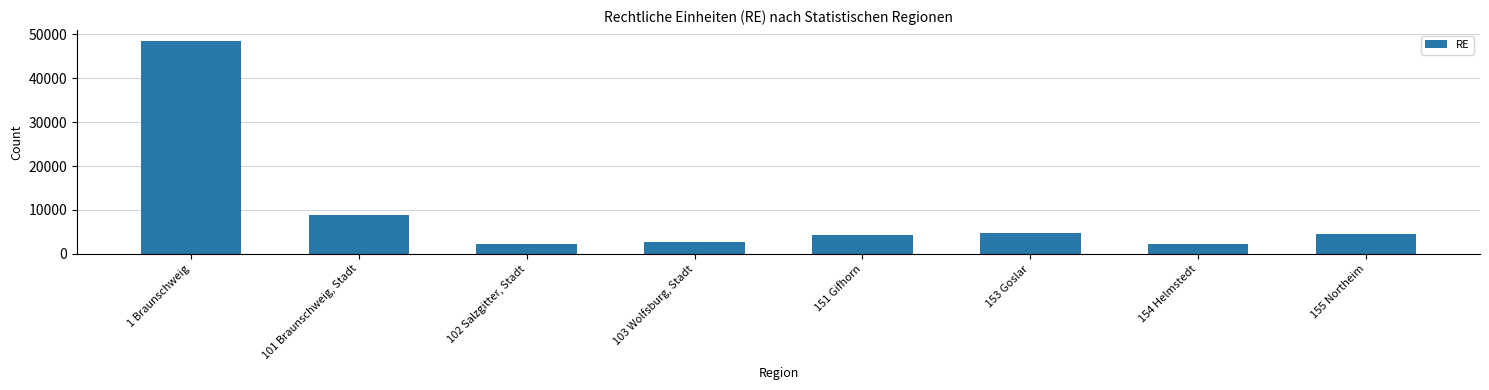

Where does the data first go above 4629?

1 Braunschweig